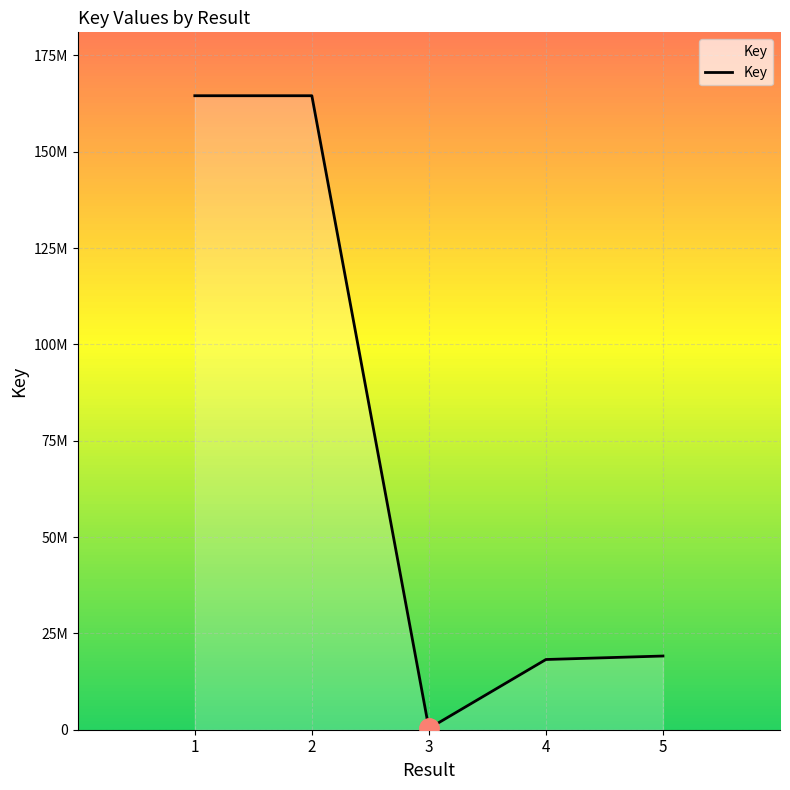

What is the sum of all values?

366759012